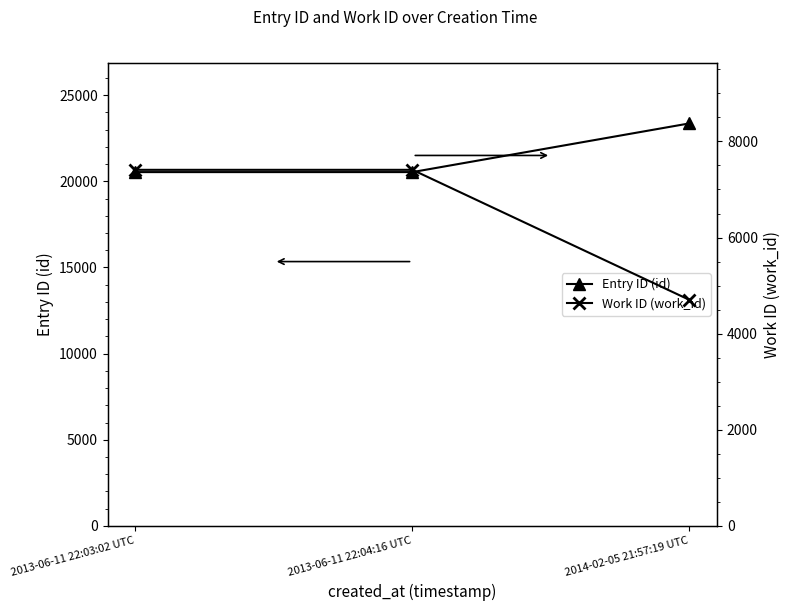

Does the chart display data point markers on the line(s)?

Yes